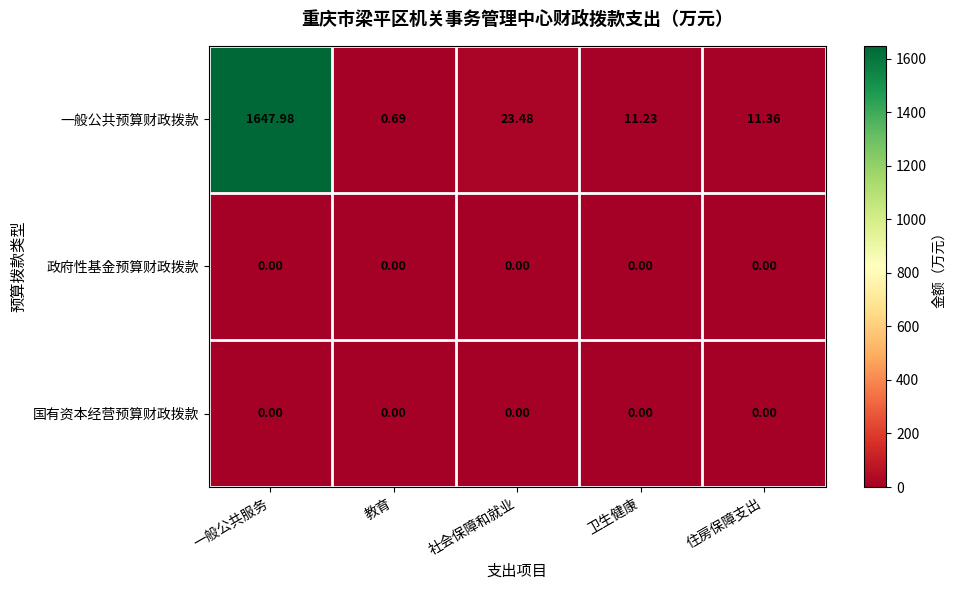

Where is 一般公共预算财政拨款 nearest to the value 824?

社会保障和就业